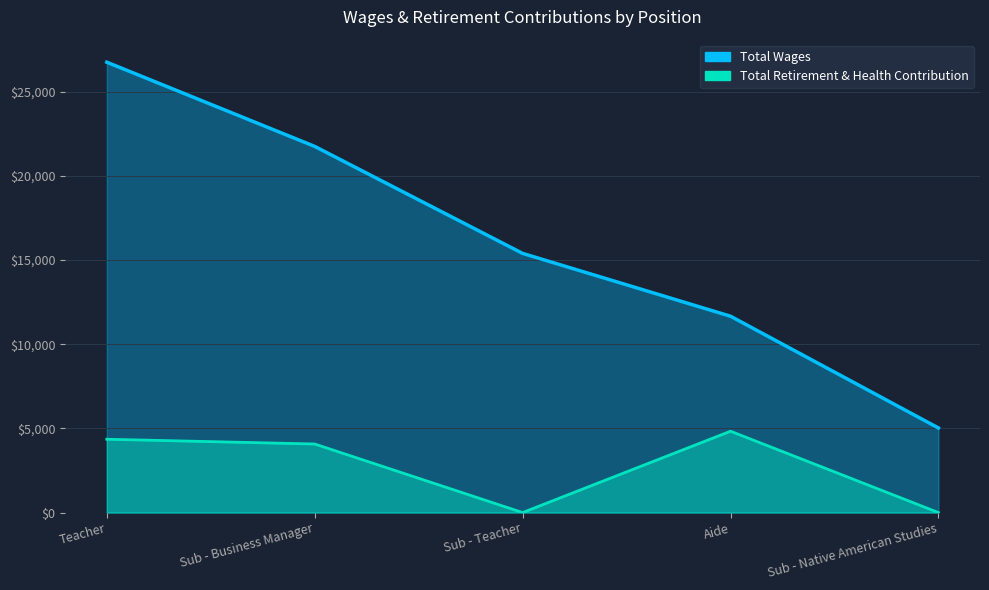

Reading right to left, extract all data points from this chart.

Total Wages: Sub - Native American Studies=5025	Aide=11663	Sub - Teacher=15394	Sub - Business Manager=21750	Teacher=26752
Total Retirement & Health Contribution: Sub - Native American Studies=0	Aide=4832	Sub - Teacher=0	Sub - Business Manager=4072	Teacher=4355